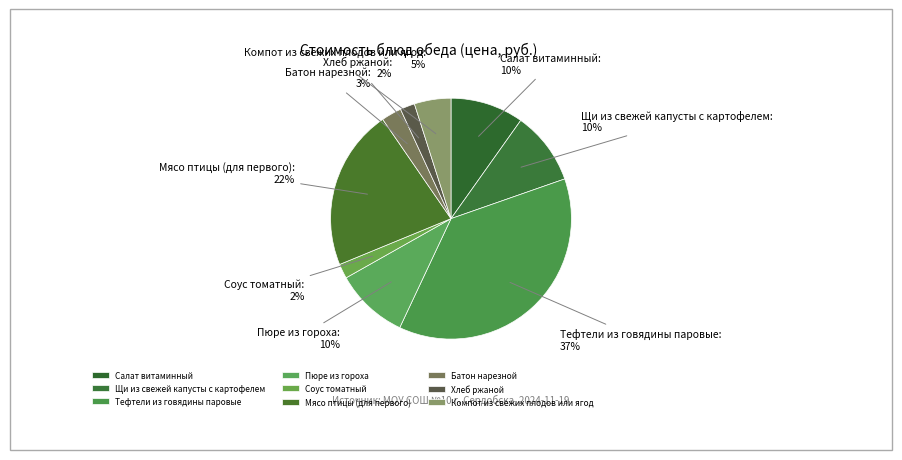

What percentage is the Соус томатный slice, to the nearest percent?

2%